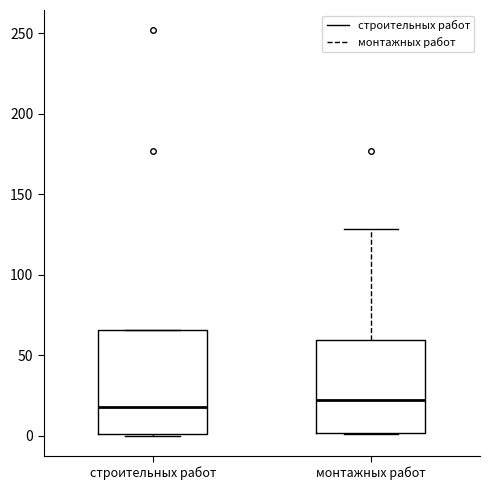

Reading left to right, transcribe this box plot: for each box, give where its median line is, the range the box spans, and where its two whiskers end, as read against the y-axis. The values are not printed on the chart, so give them approximately, as read against the axis.

строительных работ: median 20, box 0 to 65, whiskers 0 to 65
монтажных работ: median 20, box 0 to 60, whiskers 0 to 130